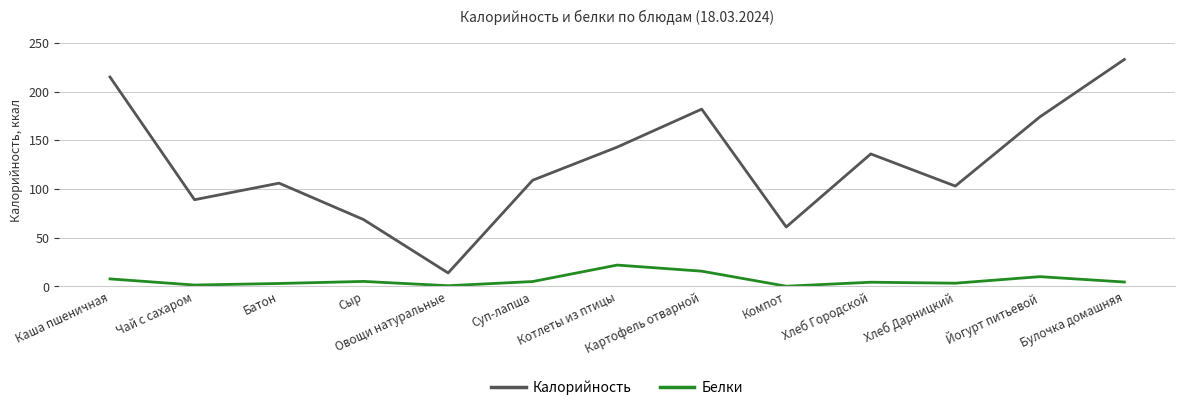

At Суп-лапша, list the series in order from smallest to largest.

Белки, Калорийность